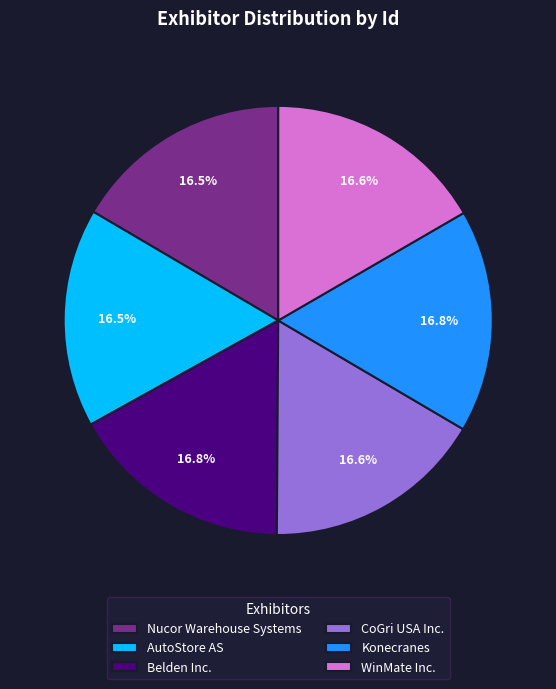

Approximately how many times larger is the value at Konecranes compared to Belden Inc.?

1.0